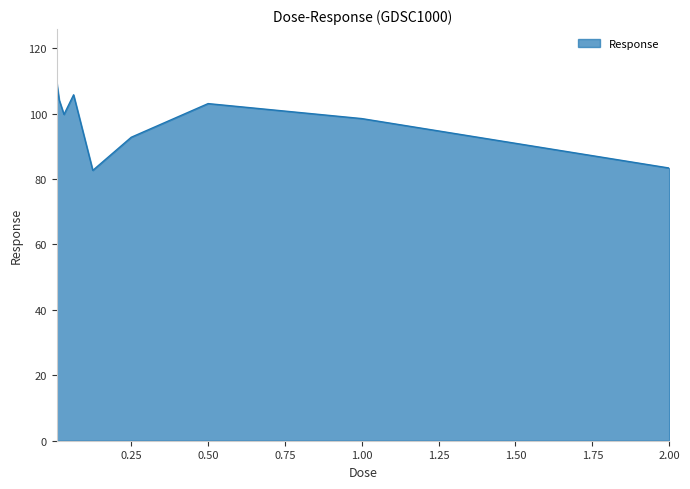

What is the difference between the maximum and second lowest values?

26.1